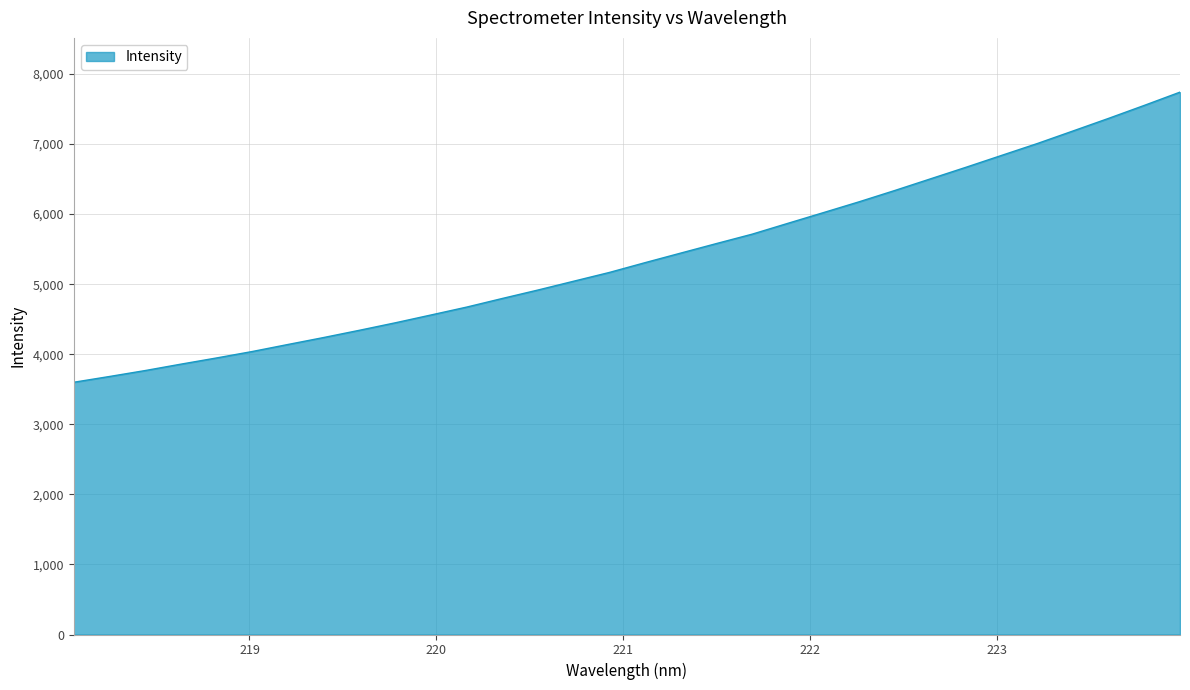

Reading left to right, what are all the values shown in this chart?

3599.9	3682.2	3767.1	3858.5	3947.0	4039.1	4139.4	4238.8	4342.0	4448.3	4559.9	4672.6	4795.8	4916.5	5042.1	5167.3	5307.0	5443.5	5579.5	5713.3	5867.8	6021.2	6175.5	6336.7	6502.8	6668.7	6838.4	7007.4	7186.5	7366.5	7551.6	7740.4